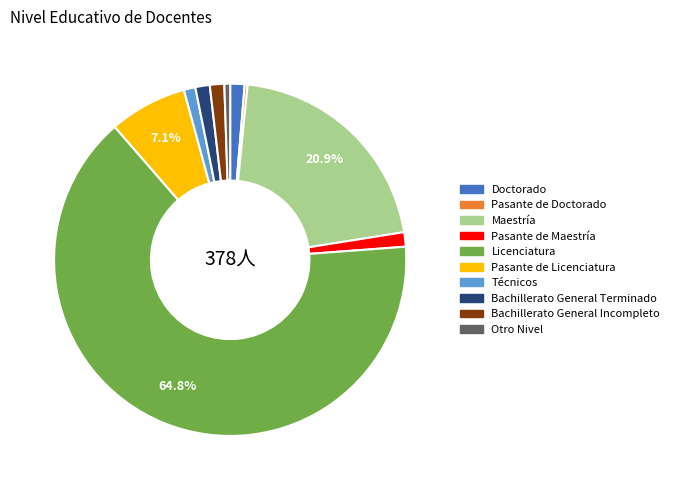

Is there any slice that represents more than half of the pie?

Yes